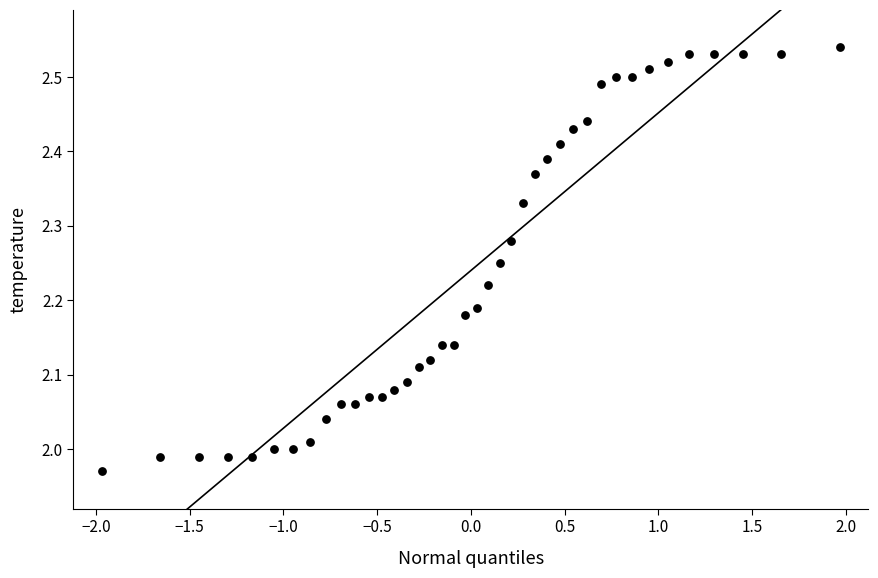

What is the range of Y values (max minus min)?

0.6